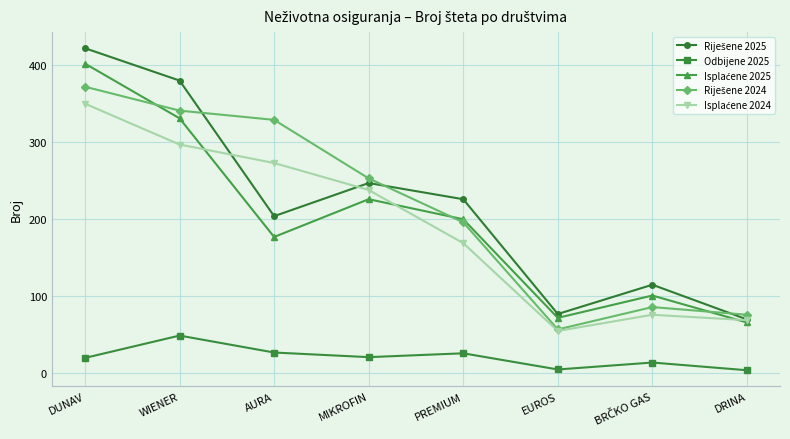

Does the chart have visible grid lines?

Yes